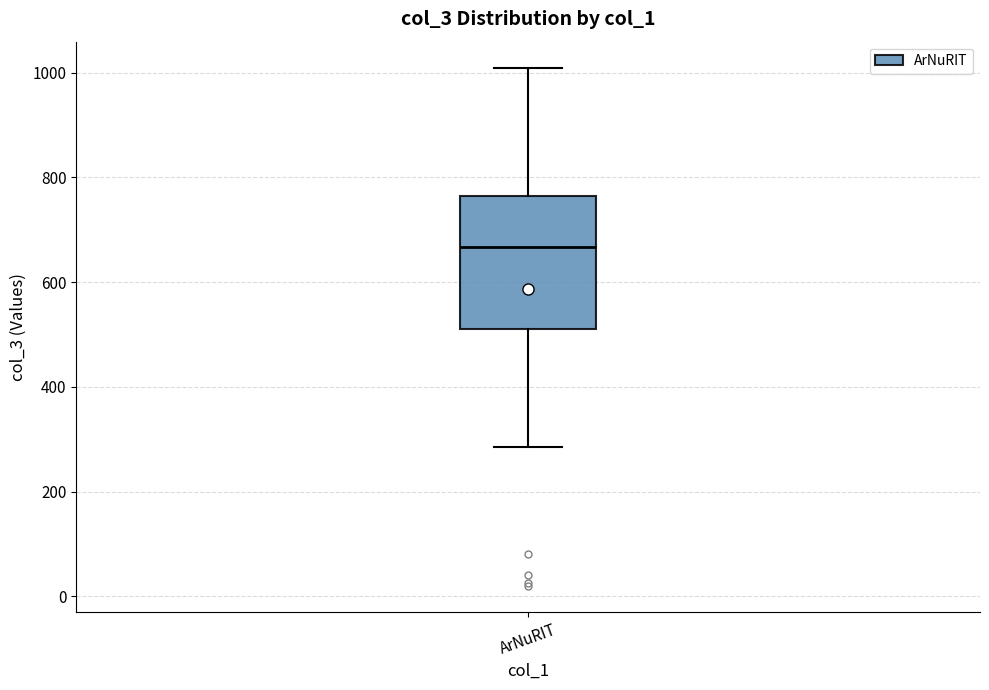

Where does the lower whisker of the box for ArNuRIT end on the y-axis? The values are not printed on the chart, so give them approximately, as read against the axis.

280